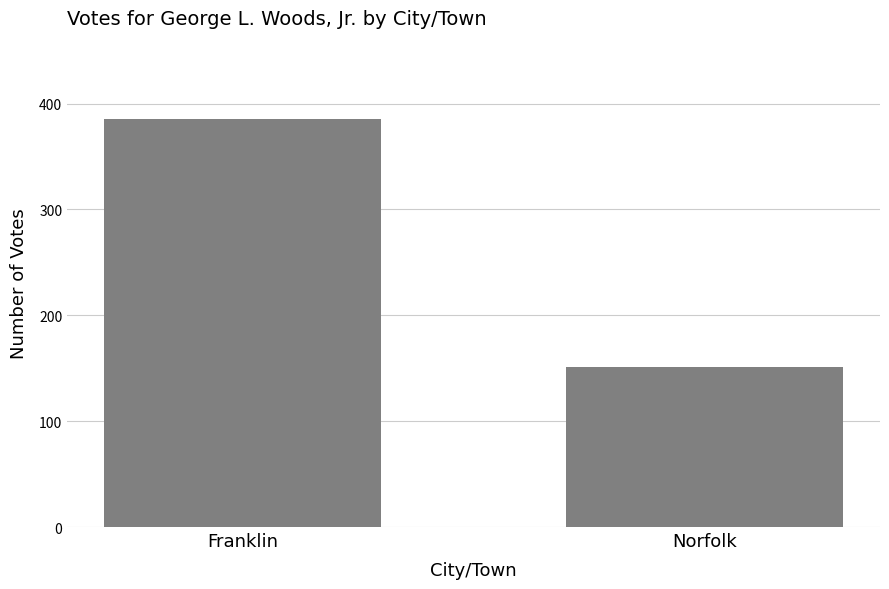

What is the maximum value shown in the chart?

385